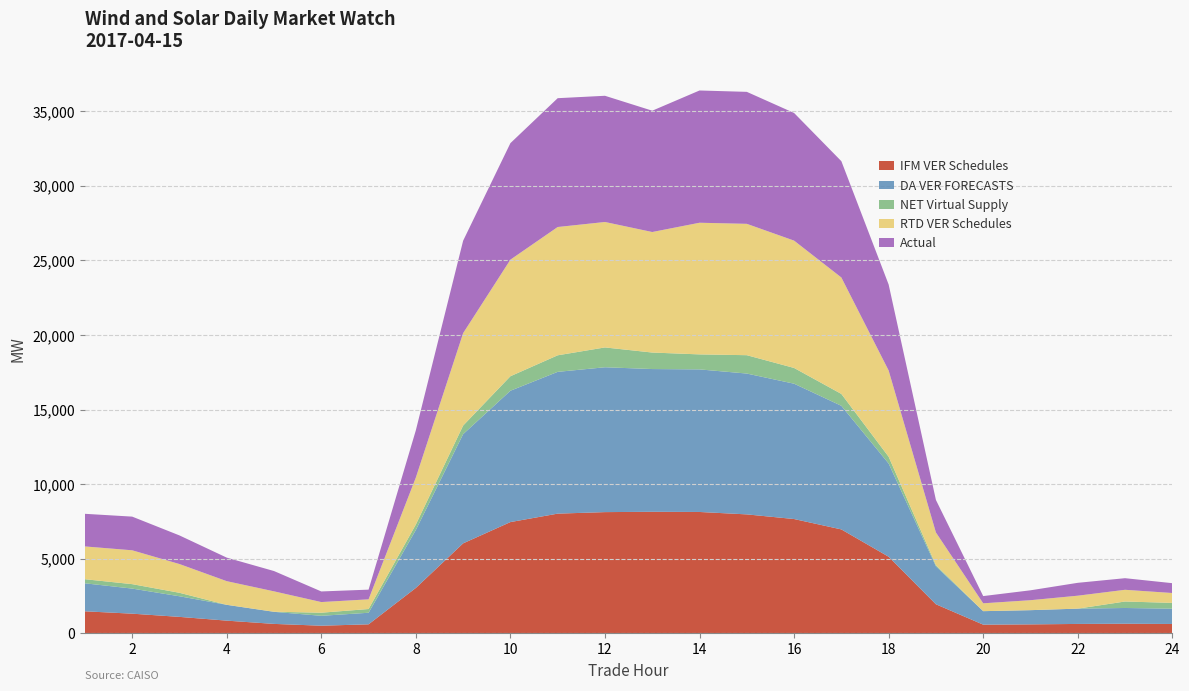

Reading left to right, what are all the values shown in this chart?

IFM VER Schedules: 1=1481.1	2=1322.4	3=1107.1	4=855.1	5=636.6	6=515.5	7=608.0	8=3047.9	9=6035.1	10=7461.8	11=8027.8	12=8129.7	13=8151.1	14=8139.2	15=7977.6	16=7666.1	17=6970.2	18=5138.1	19=1952.9	20=585.5	21=604.5	22=634.0	23=648.5	24=631.2
DA VER FORECASTS: 1=1876.4	2=1681.3	3=1381.5	4=1060.0	5=808.5	6=663.4	7=775.2	8=3885.4	9=7319.9	10=8804.2	11=9503.7	12=9710.0	13=9568.6	14=9557.2	15=9440.3	16=9071.7	17=8285.2	18=6248.1	19=2544.2	20=904.9	21=952.9	22=1025.6	23=1054.8	24=1025.7
NET Virtual Supply: 1=274.2	2=297.8	3=233.3	4=-33.2	5=6.6	6=208.4	7=251.2	8=366.5	9=576.2	10=972.4	11=1109.8	12=1329.5	13=1106.6	14=1005.7	15=1230.8	16=1055.5	17=796.4	18=455.7	19=82.2	20=-492.8	21=-485.0	22=-49.7	23=434.4	24=388.3
RTD VER Schedules: 1=2197.8	2=2269.7	3=1927.7	4=1586.4	5=1367.3	6=713.9	7=648.8	8=3151.2	9=6195.8	10=7814.2	11=8599.9	12=8408.9	13=8079.2	14=8825.3	15=8805.6	16=8535.7	17=7805.6	18=5781.9	19=2187.0	20=526.8	21=668.5	22=868.0	23=785.6	24=662.2
Actual: 1=2186.6	2=2256.4	3=1918.0	4=1577.4	5=1360.4	6=710.6	7=649.7	8=3165.1	9=6194.4	10=7810.2	11=8634.8	12=8459.3	13=8131.8	14=8864.9	15=8846.4	16=8556.1	17=7795.5	18=5761.4	19=2179.3	20=484.3	21=662.4	22=862.6	23=777.4	24=659.1